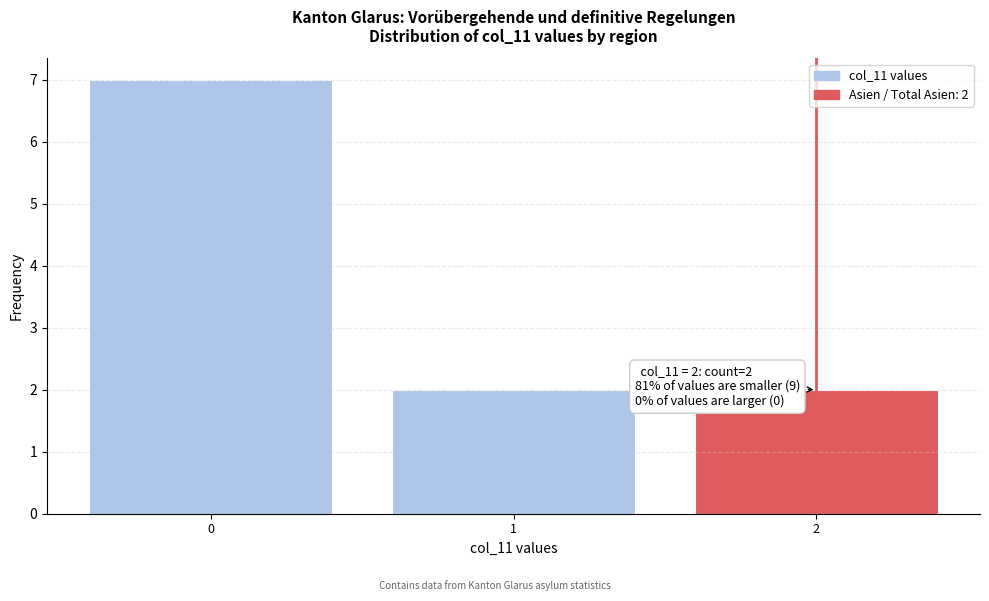

Over which range of the x-axis is the bar tallest?

-0.5 to 0.5